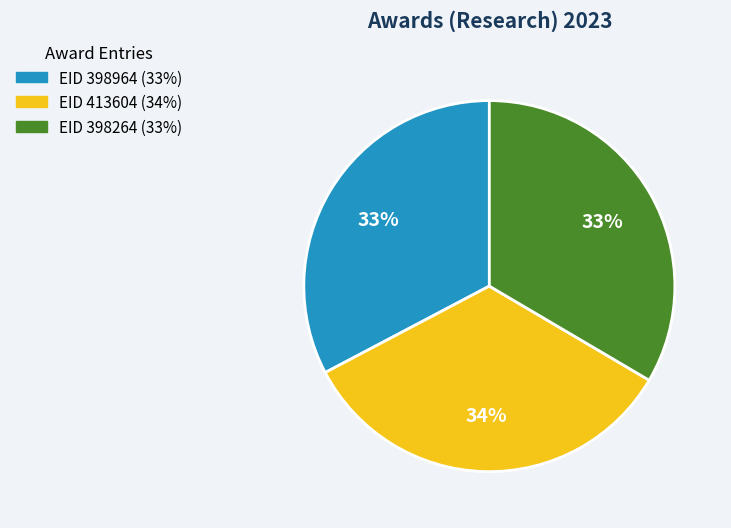

To the nearest percent, what is the difference between the largest and smallest slice percentages?

1%